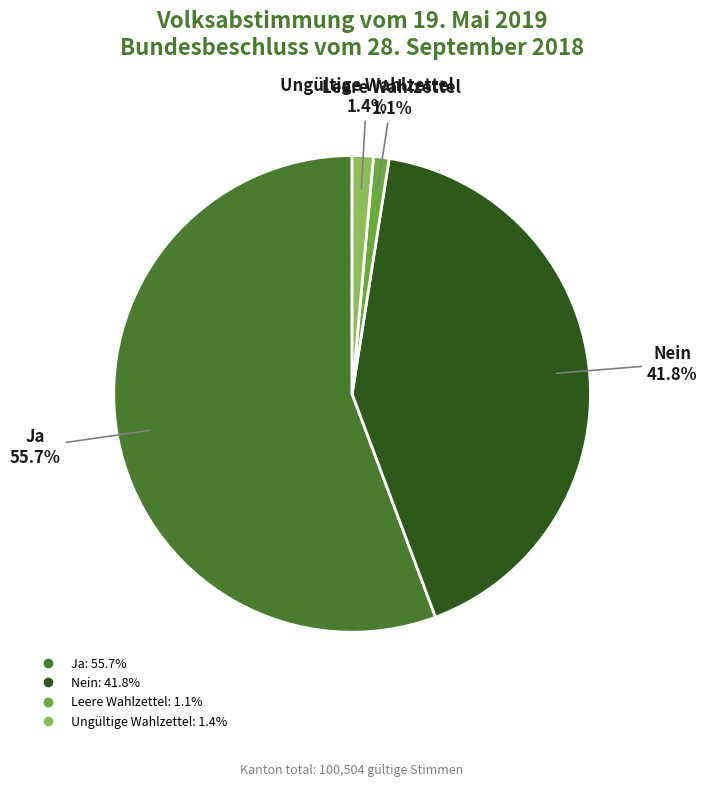

To the nearest percent, what is the difference between the largest and smallest slice percentages?

55%